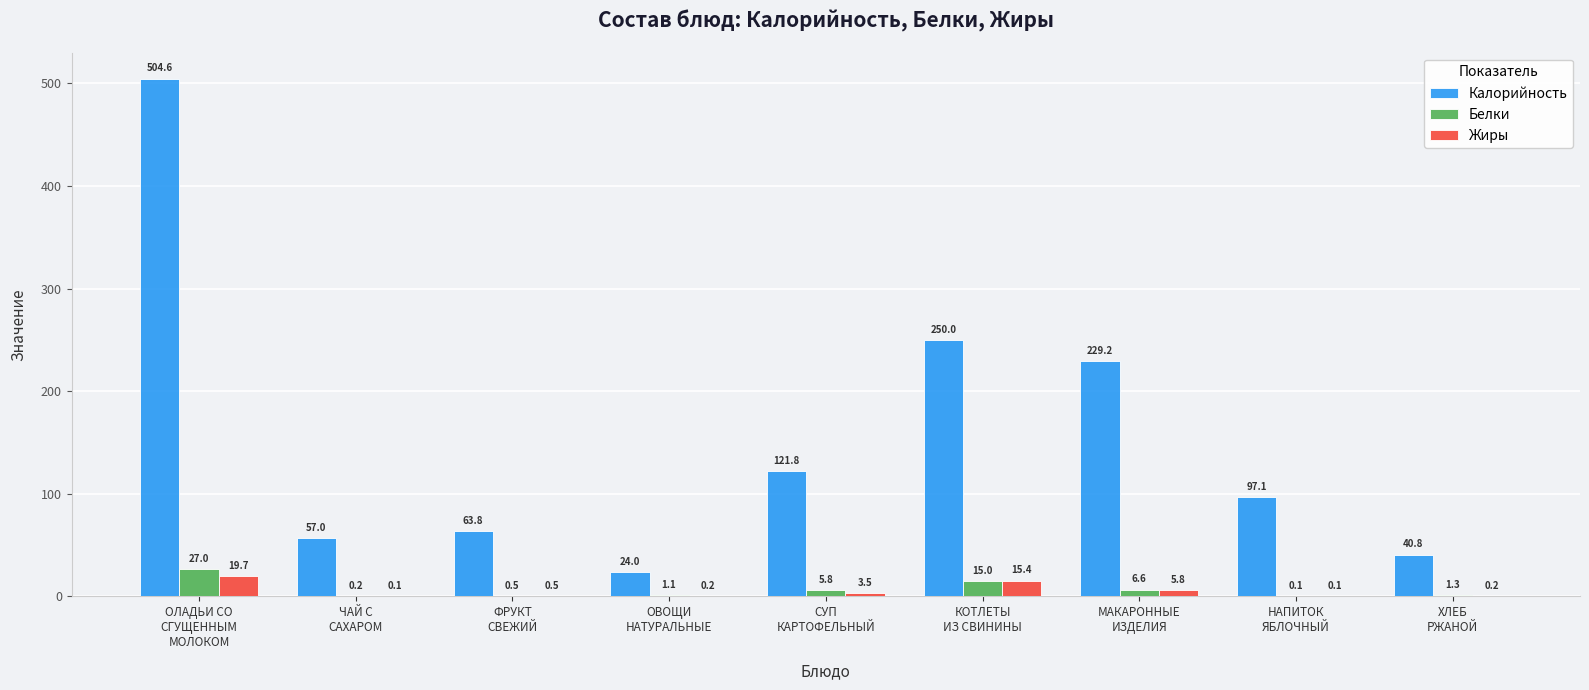

What is the difference between the Калорийность values at ХЛЕБ
РЖАНОЙ and МАКАРОННЫЕ
ИЗДЕЛИЯ?

188.4